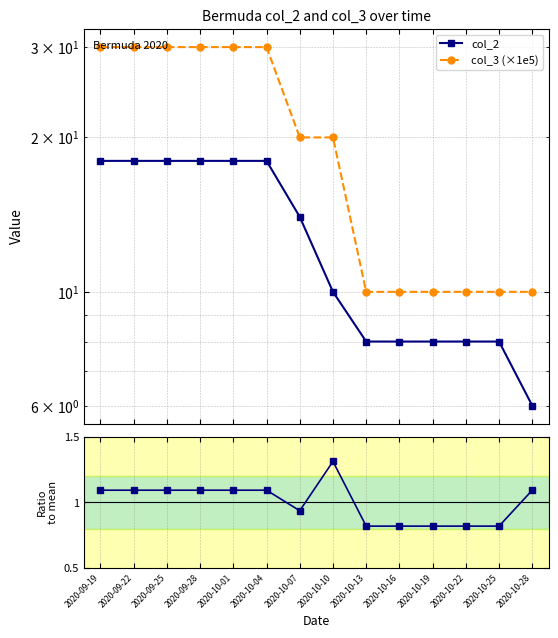

What is the spread (max minus min) of values at 2020-10-04?

28.9